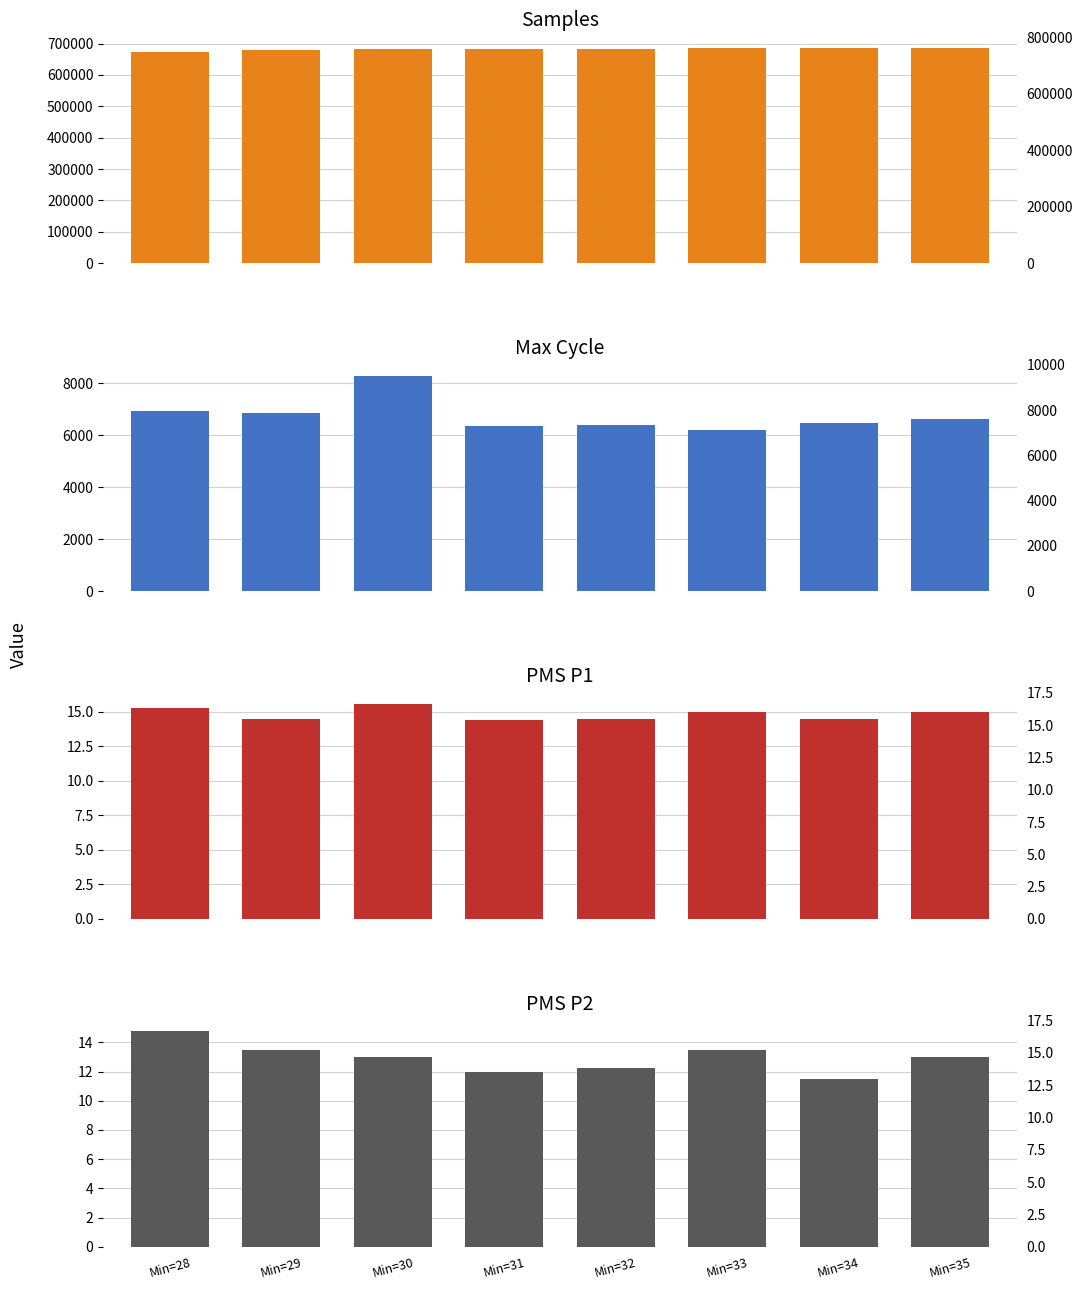

Are the bars grouped side by side (vs. stacked)?

Yes